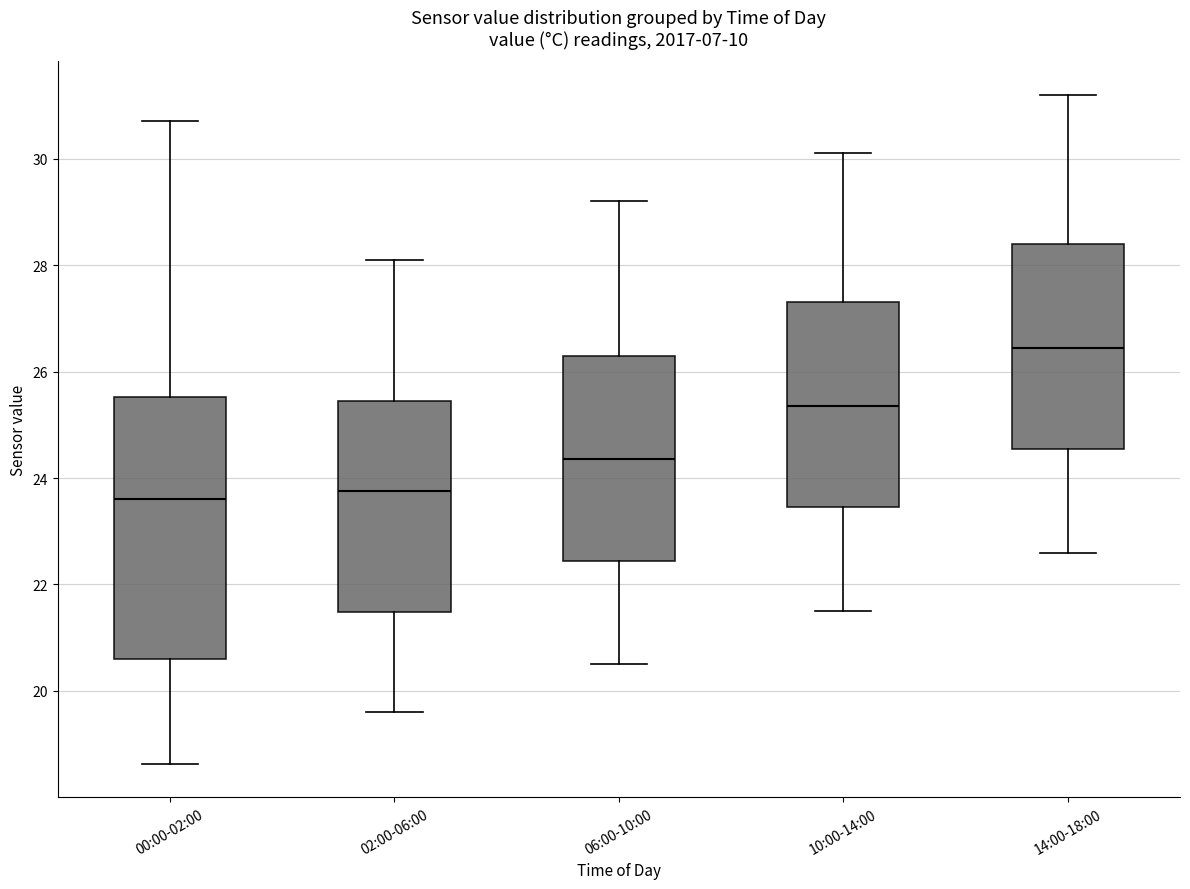

Where is the upper edge of the box for 14:00-18:00 on the y-axis? The values are not printed on the chart, so give them approximately, as read against the axis.

28.4